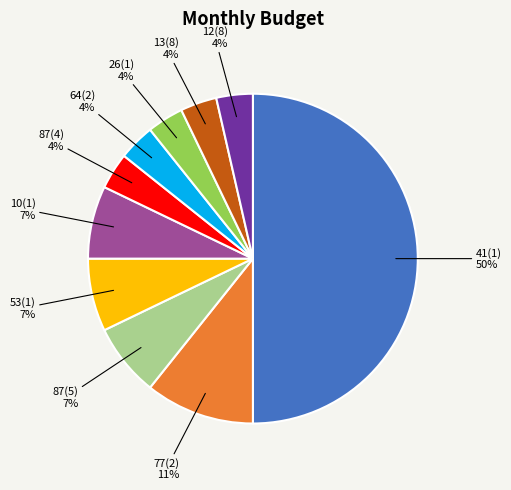

To the nearest percent, what is the average slice percentage?

10%